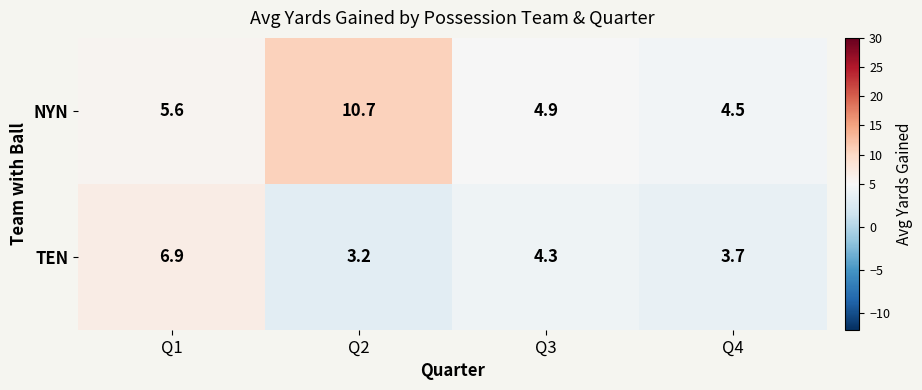

The value of TEN at Q3 is 1.0. True or false?

False